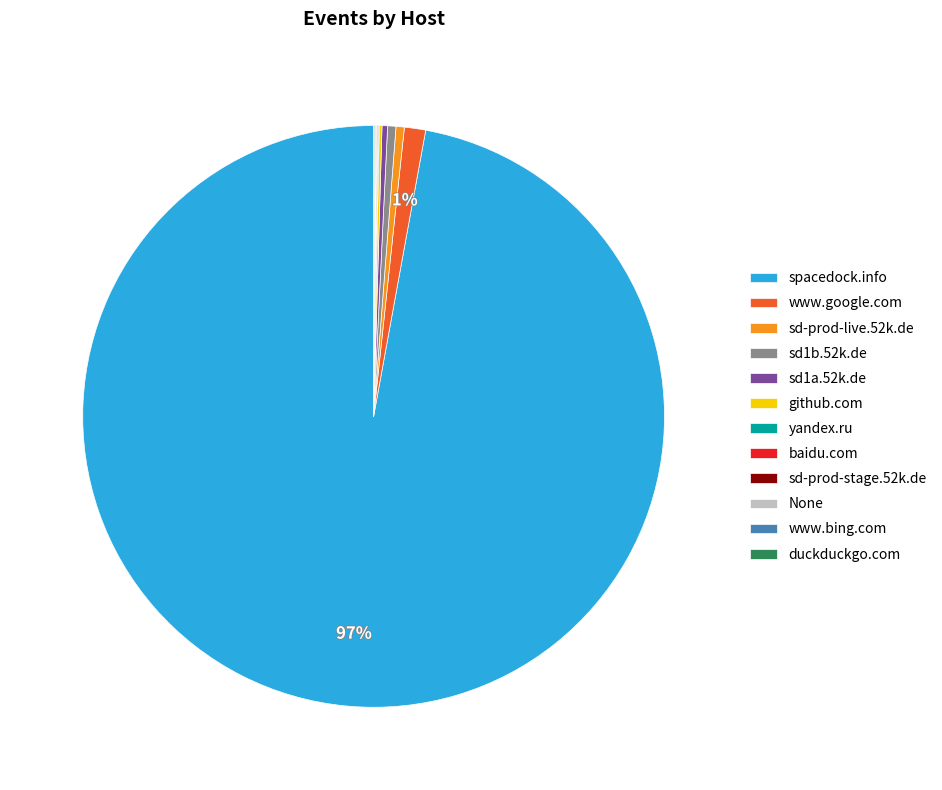

Is it true that sd1a.52k.de is 14% of the pie?

False